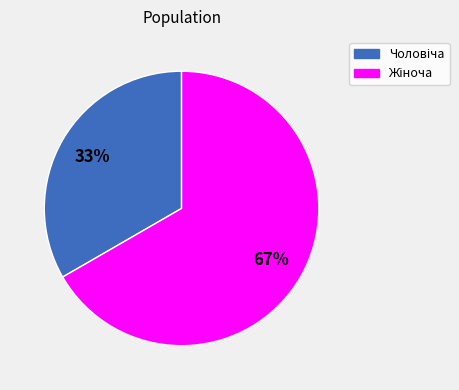

To the nearest percent, what is the average slice percentage?

50%